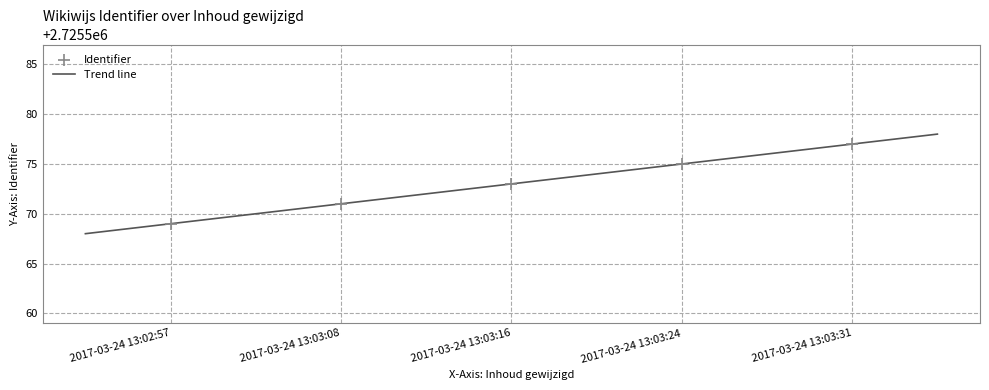

Approximately how many times larger is the value at 2017-03-24 13:03:08 compared to 2017-03-24 13:03:31?

1.0